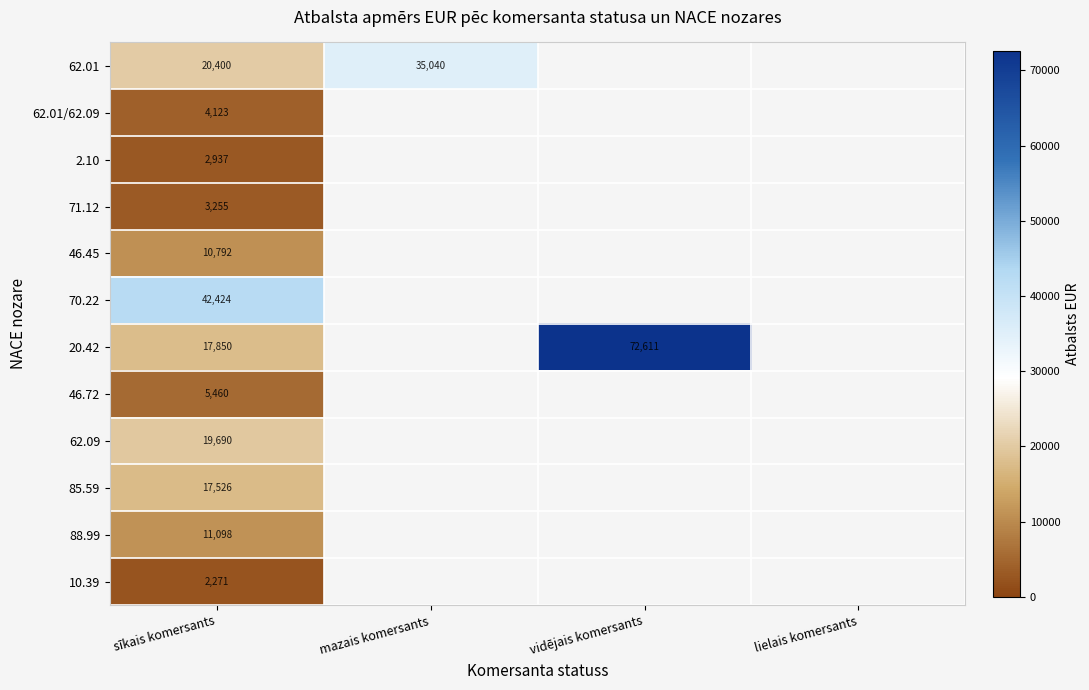

True or false: 85.59 has a value of 9213 at sīkais komersants.

False